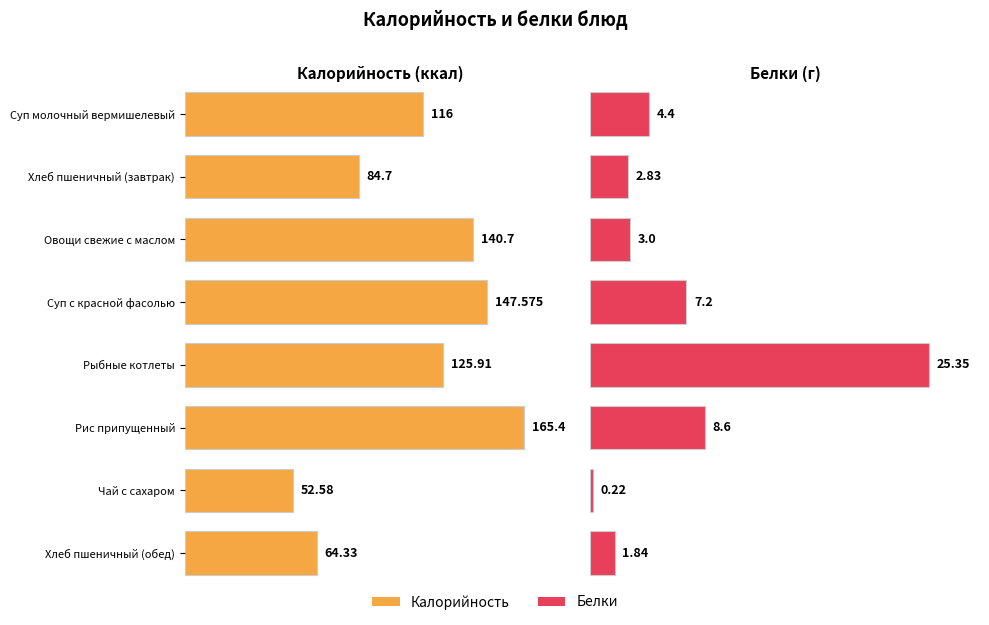

Reading left to right, what are all the values shown in this chart?

Калорийность: Суп молочный вермишелевый=116.0	Хлеб пшеничный (завтрак)=84.7	Овощи свежие с маслом=140.7	Суп с красной фасолью=147.6	Рыбные котлеты=125.9	Рис припущенный=165.4	Чай с сахаром=52.6	Хлеб пшеничный (обед)=64.3
Белки: Суп молочный вермишелевый=4.4	Хлеб пшеничный (завтрак)=2.8	Овощи свежие с маслом=3.0	Суп с красной фасолью=7.2	Рыбные котлеты=25.4	Рис припущенный=8.6	Чай с сахаром=0.2	Хлеб пшеничный (обед)=1.8